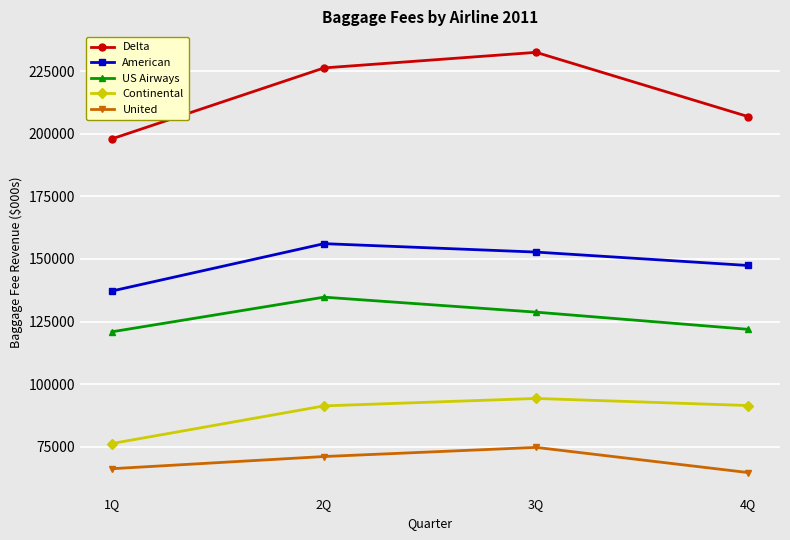

How many interior local peaks does the Continental series have?

1